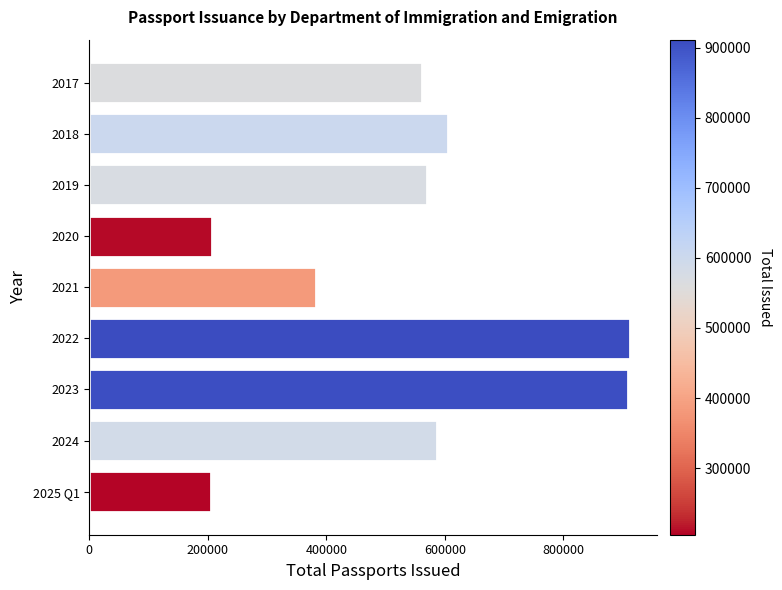

What is the value of the 8th bar from the top?

586970